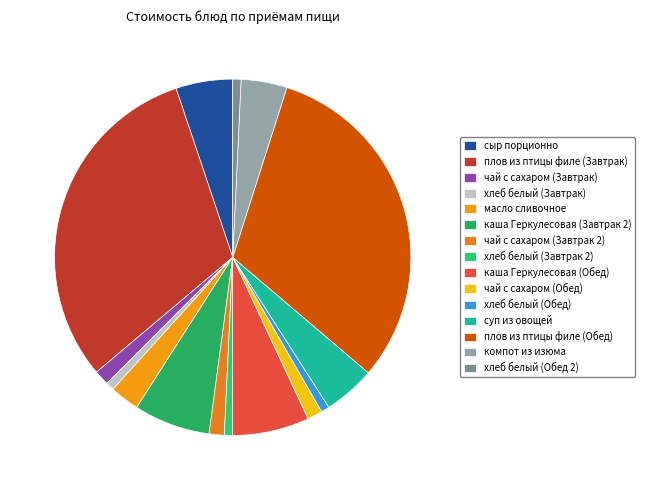

True or false: чай с сахаром (Завтрак) accounts for 11% of the total.

False